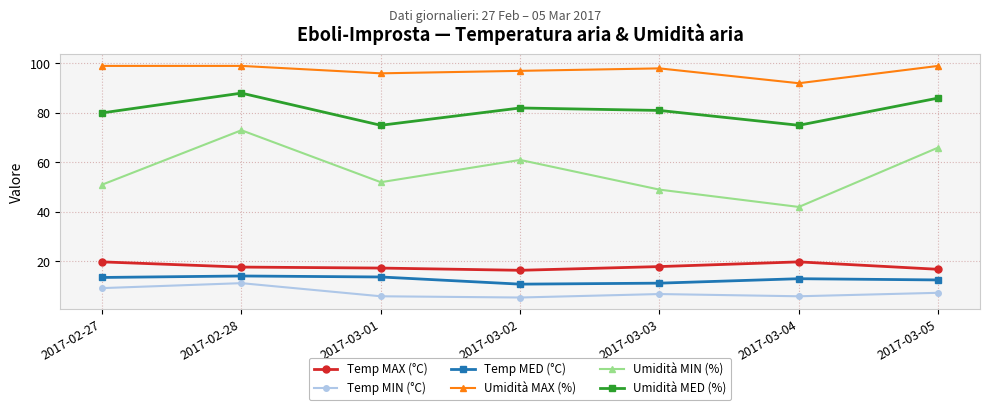

What is the value of the Temp MIN (°C) point at the 4th from the left?

5.4